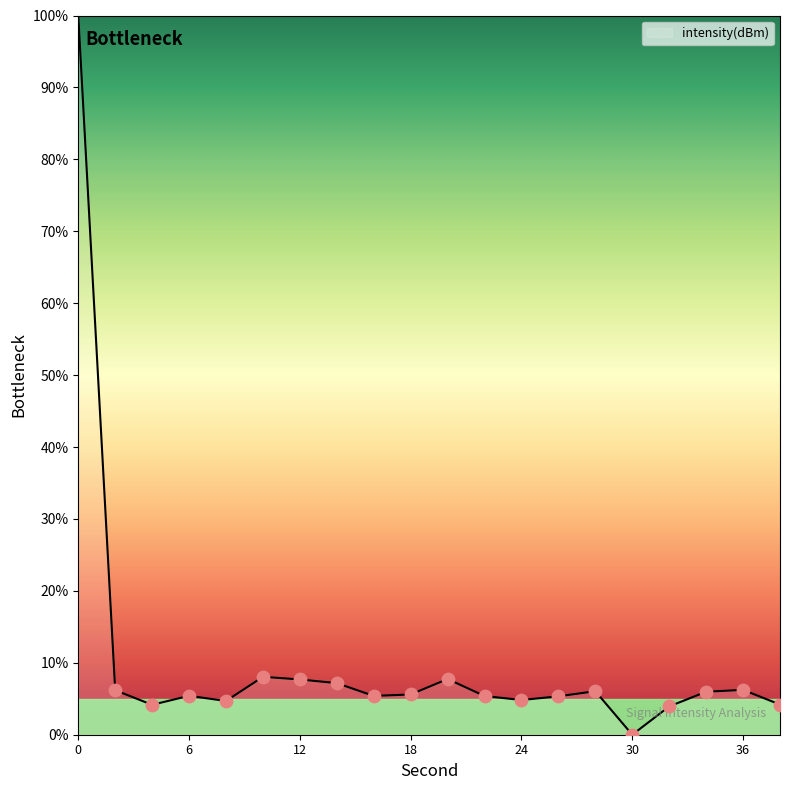

What is the maximum value shown in the chart?

100.0